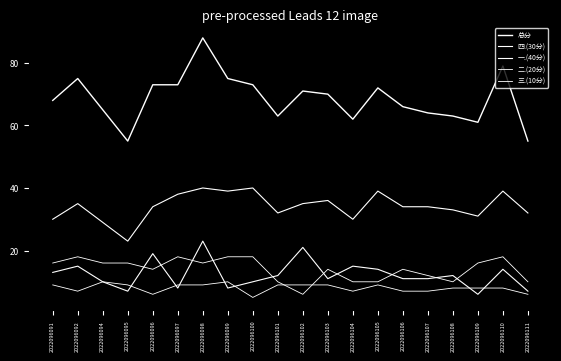

Is this an area chart (filled region under the line)?

No